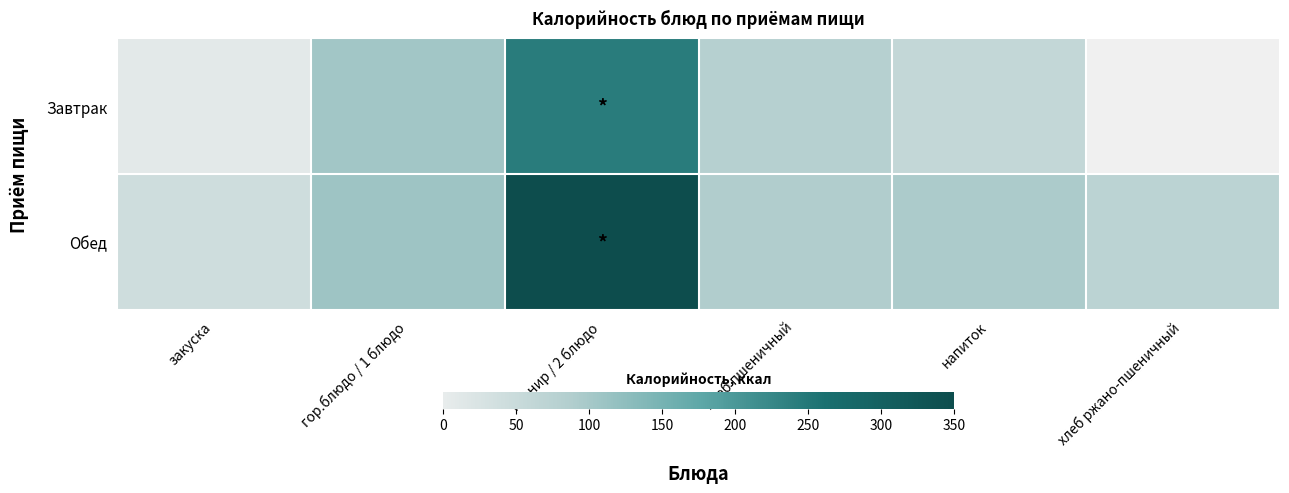

The Обед series shows 87.6 at хлеб пшеничный. True or false?

True